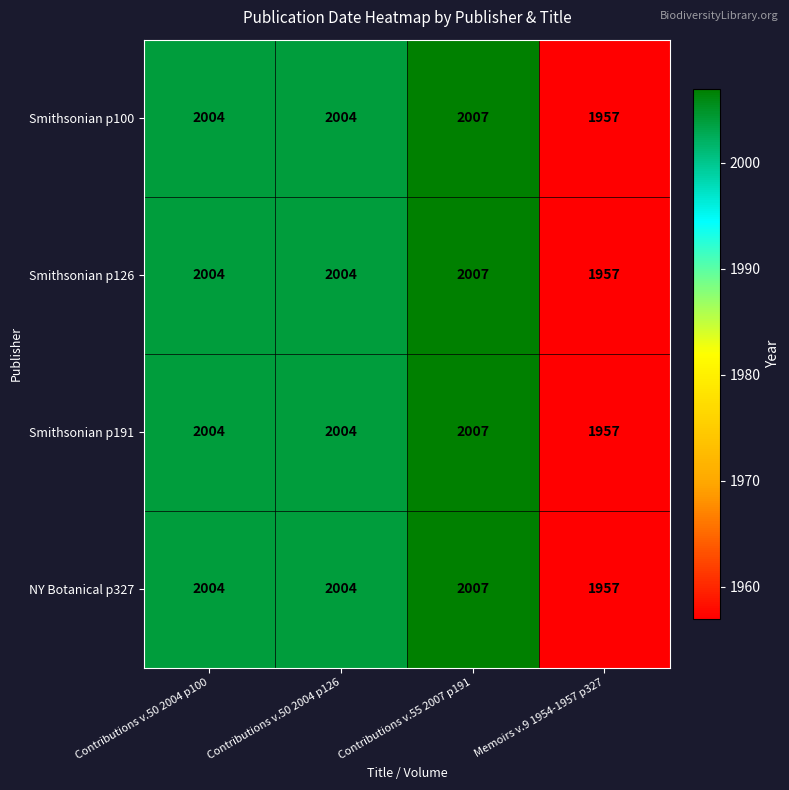

Is it true that NY Botanical p327 equals 3153 at Memoirs v.9 1954-1957 p327?

False